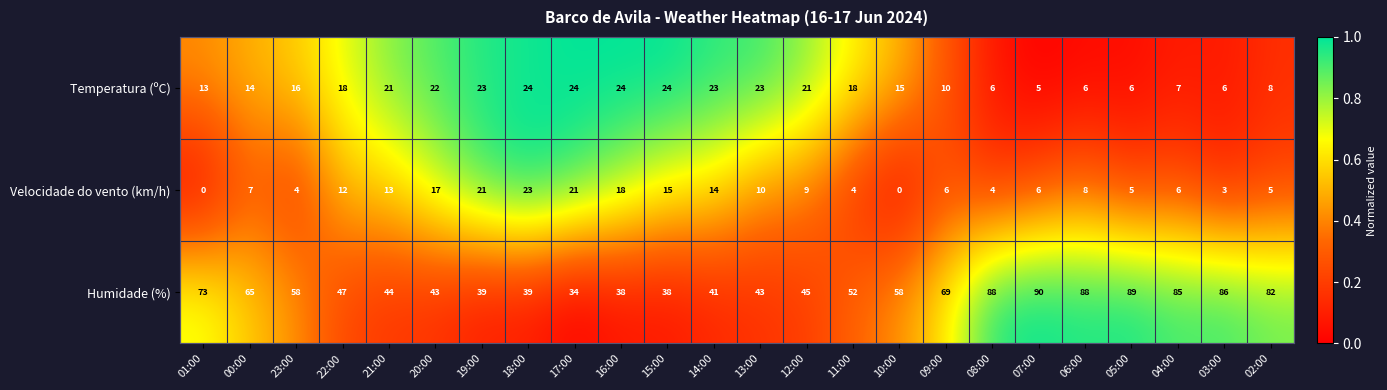

How many distinct data groups are displayed?

3